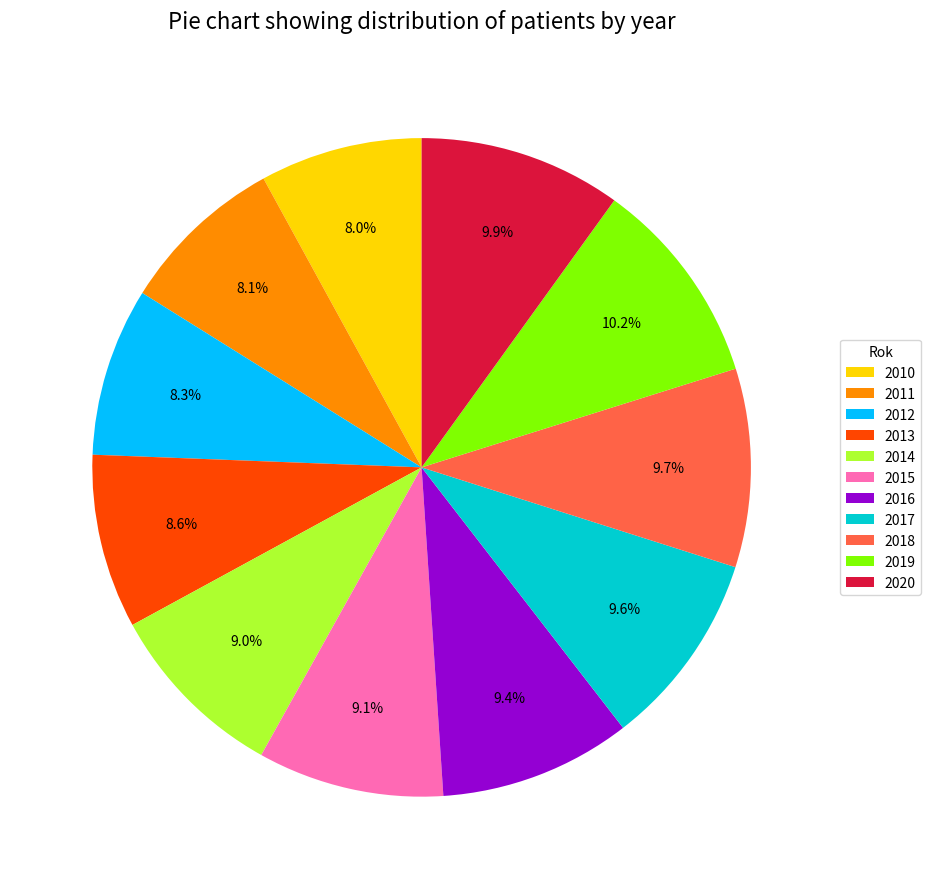

Between 2014 and 2018, which is larger?

2018